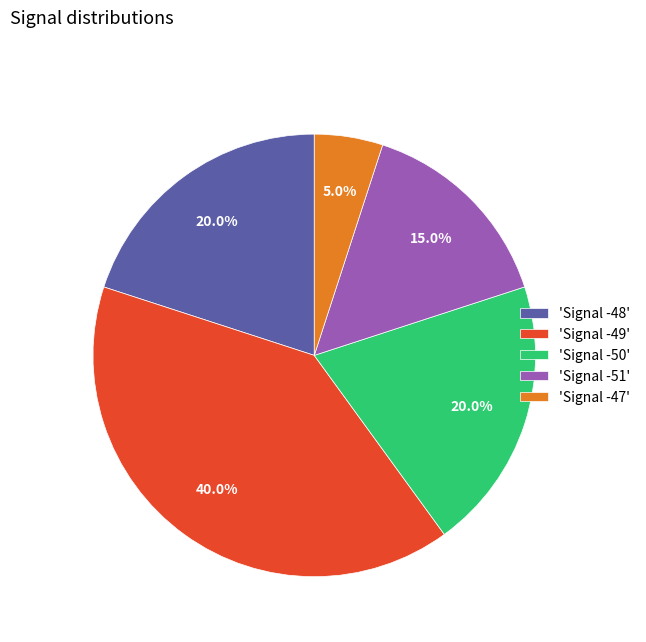

Combined, do 'Signal -48' and 'Signal -49' account for over 50%?

Yes